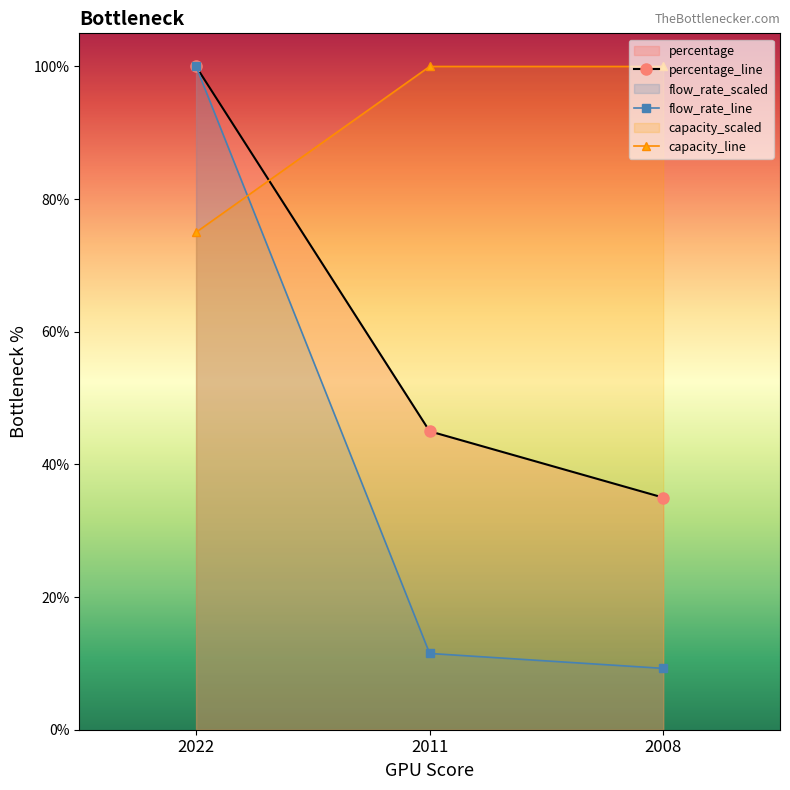

The capacity_kW series shows 100.0 at 2011. True or false?

True